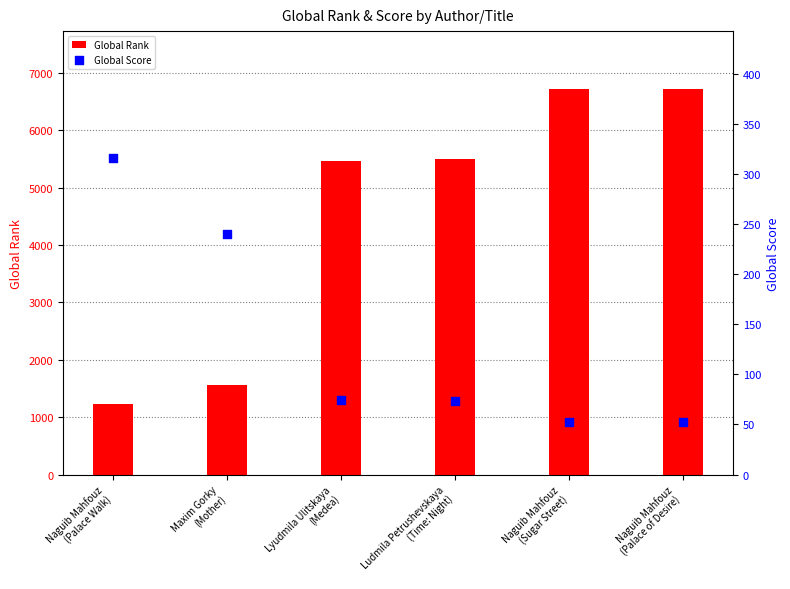

Which series has the largest total across all categories?

Global Rank